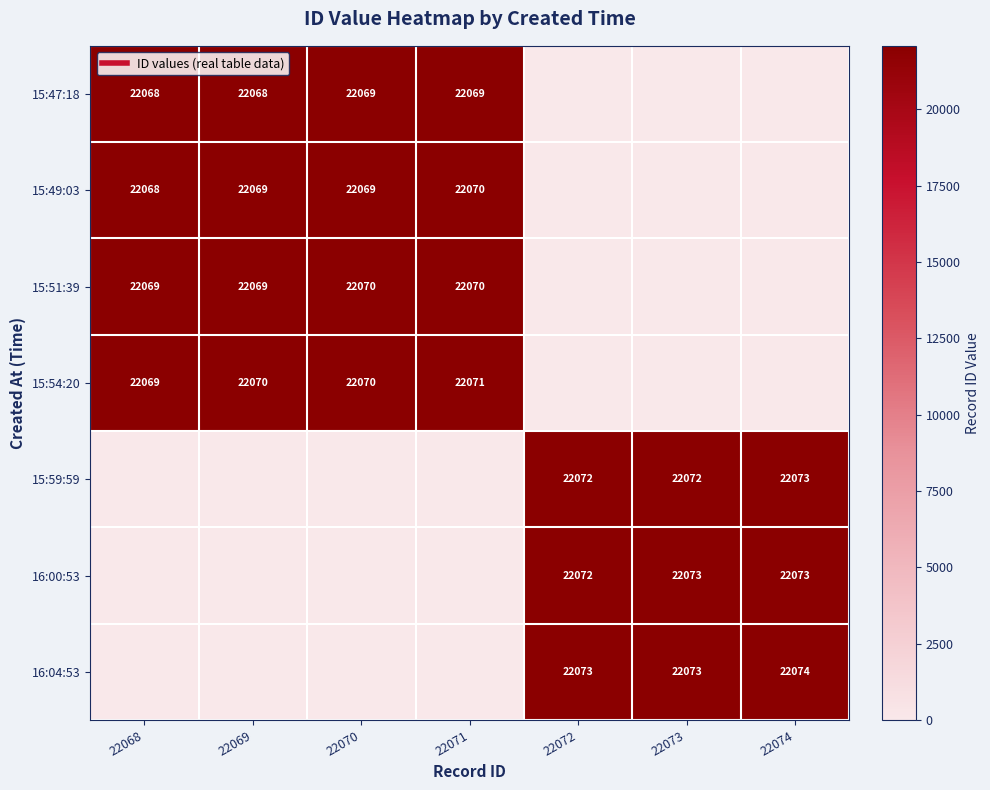

What is the sum of all 15:47:18 values?

88274